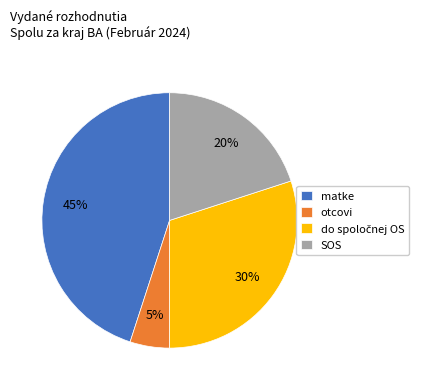

What percentage is the otcovi slice, to the nearest percent?

5%